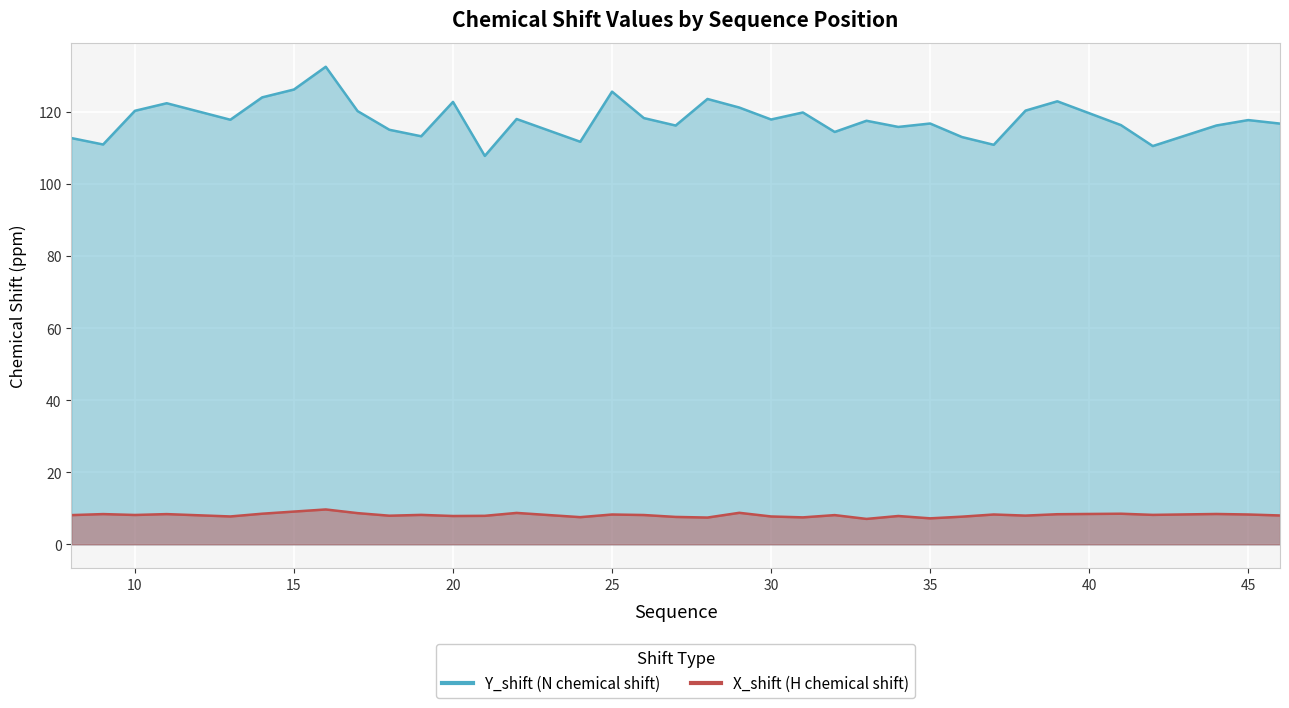

In Y_shift, how many points are higher than both neighbors (excluding endpoints)?

11